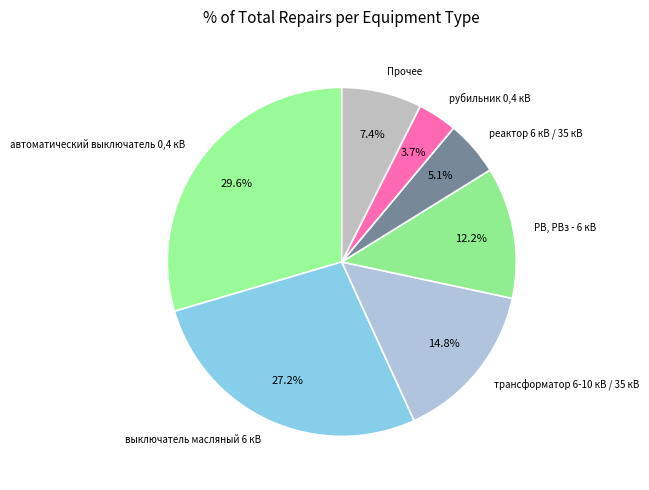

Count the number of slices in the pie.

7